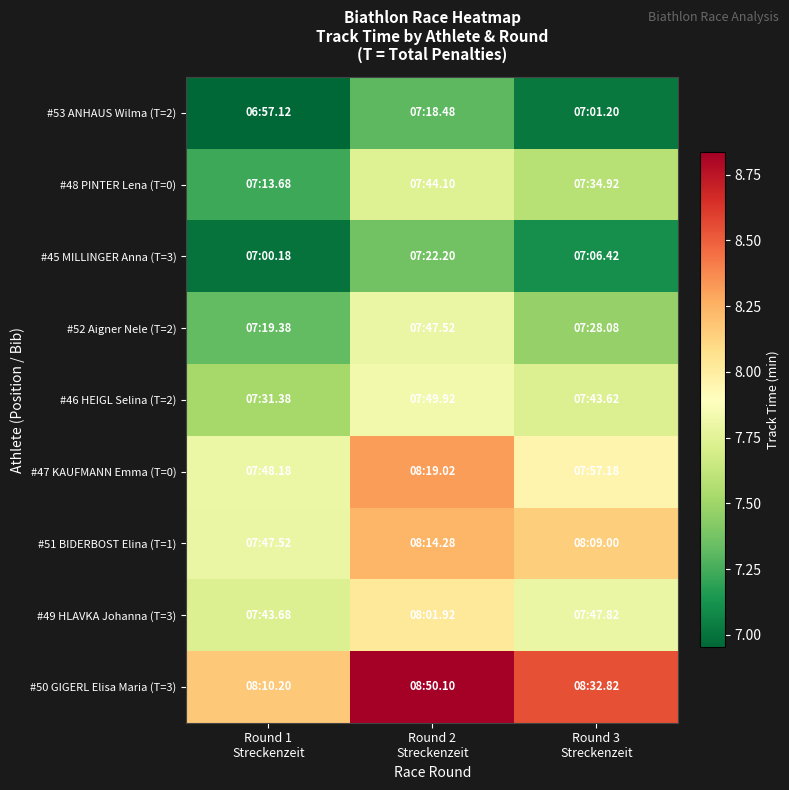

Rank the series at Round 3 Streckenzeit from highest to lowest value.

#50 GIGERL Elisa Maria (T=3), #51 BIDERBOST Elina (T=1), #47 KAUFMANN Emma (T=0), #49 HLAVKA Johanna (T=3), #46 HEIGL Selina (T=2), #48 PINTER Lena (T=0), #52 Aigner Nele (T=2), #45 MILLINGER Anna (T=3), #53 ANHAUS Wilma (T=2)